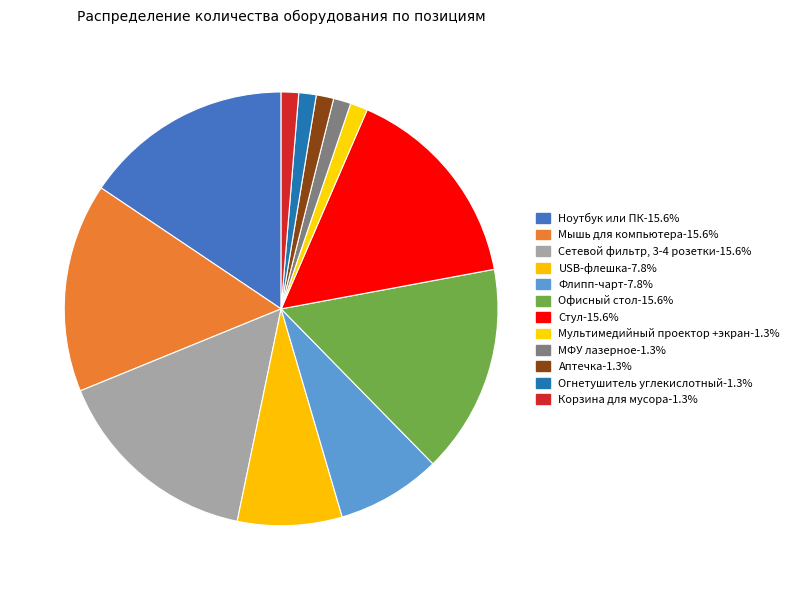

Combined, do Стул and Аптечка account for over 50%?

No